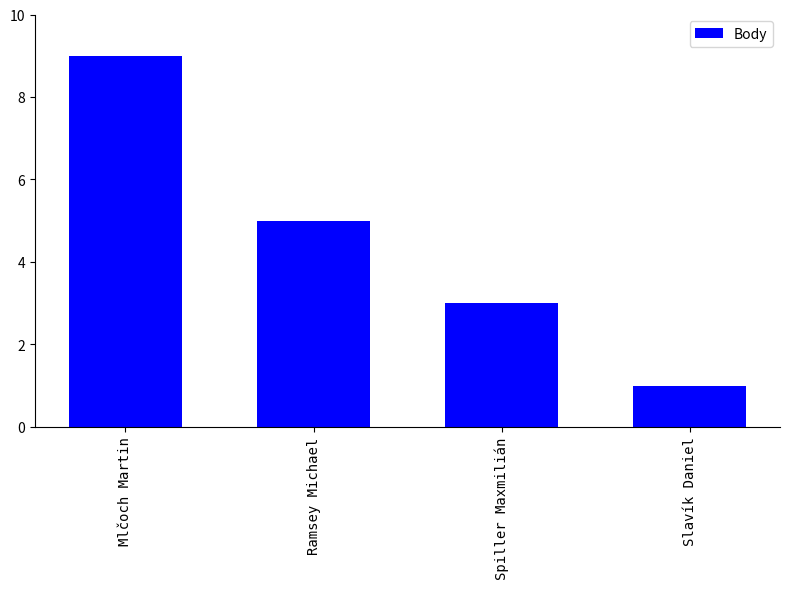

Reading left to right, transcribe all the data shown in this chart.

Mlčoch Martin=9	Ramsey Michael=5	Spiller Maxmilián=3	Slavík Daniel=1